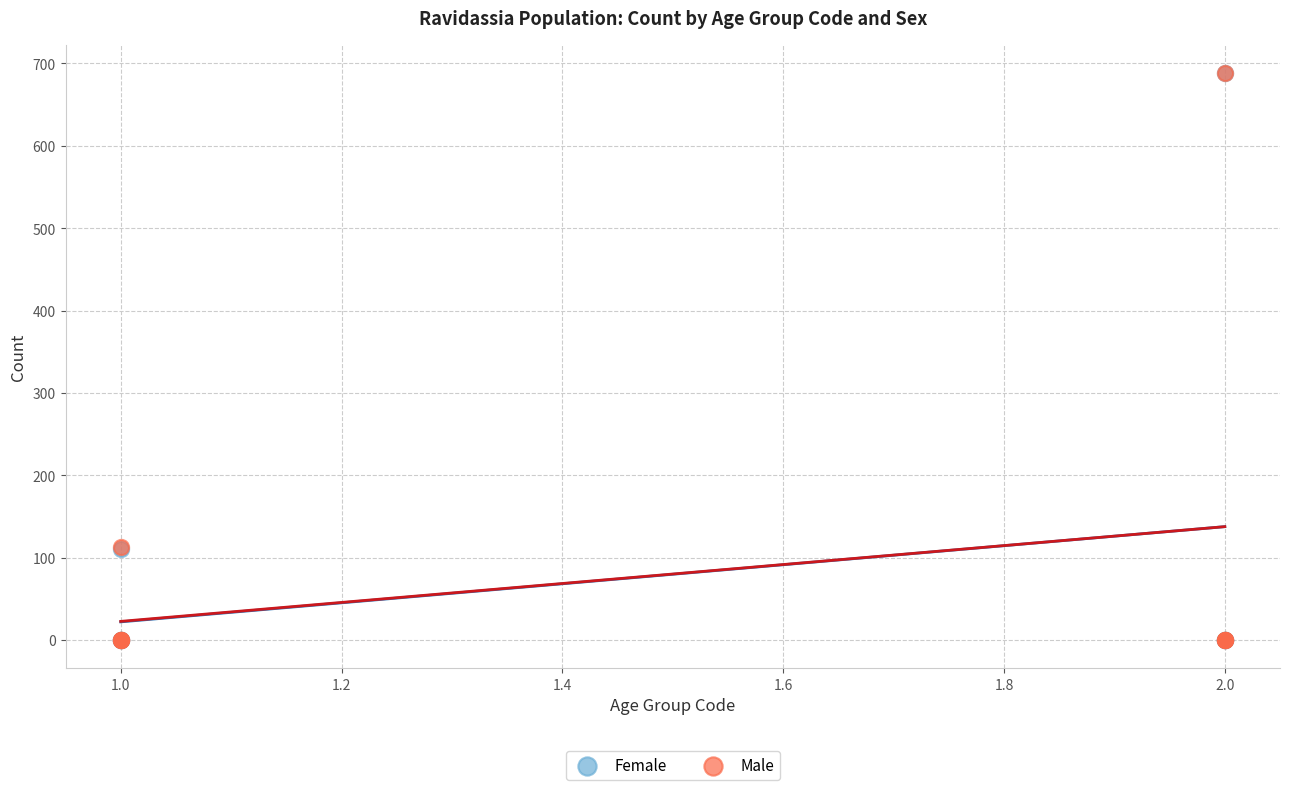

What are all the series names shown in the legend?

Female, Male